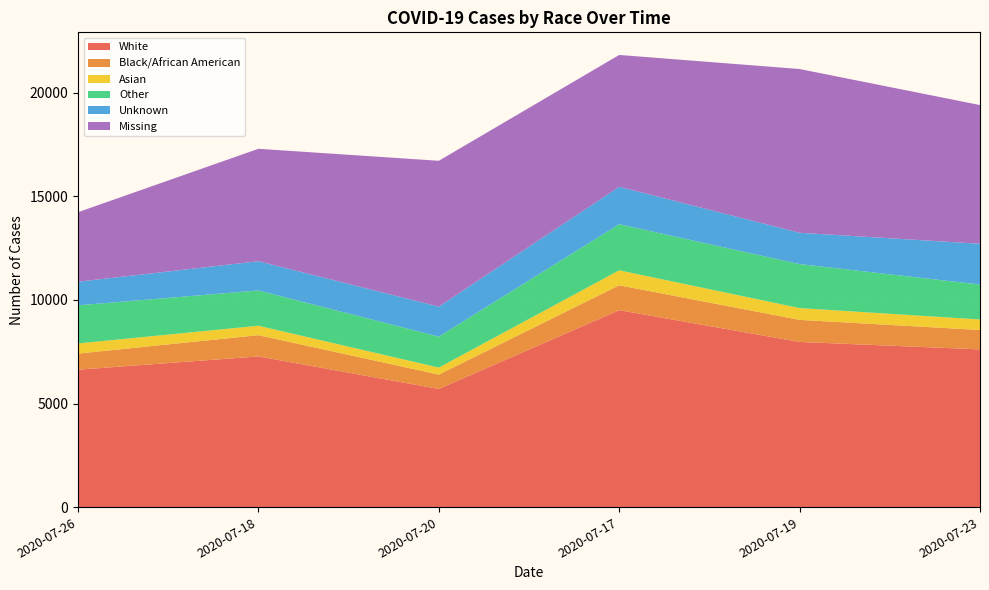

Reading right to left, extract all data points from this chart.

White: 7613	7972	9505	5704	7274	6633
Black/African American: 937	1066	1203	693	1026	778
Asian: 507	568	722	338	455	489
Other: 1687	2124	2226	1494	1702	1840
Unknown: 1967	1512	1804	1449	1412	1138
Missing: 6693	7902	6363	7037	5425	3356